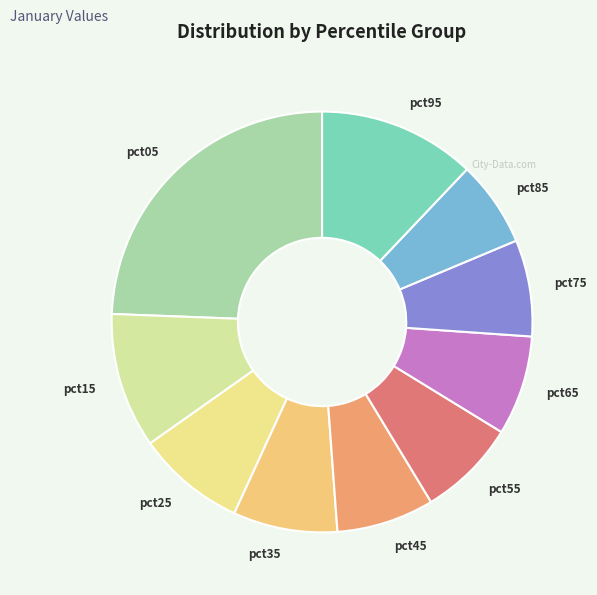

Count the number of slices in the pie.

10